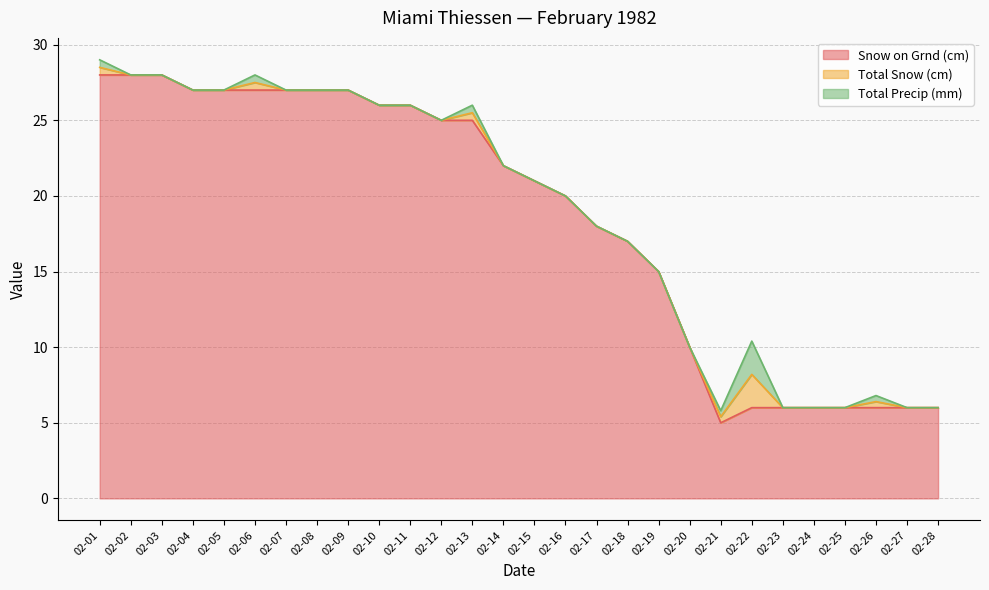

What is the value of the Snow on Grnd (cm) point at the 19th from the left?

15.0